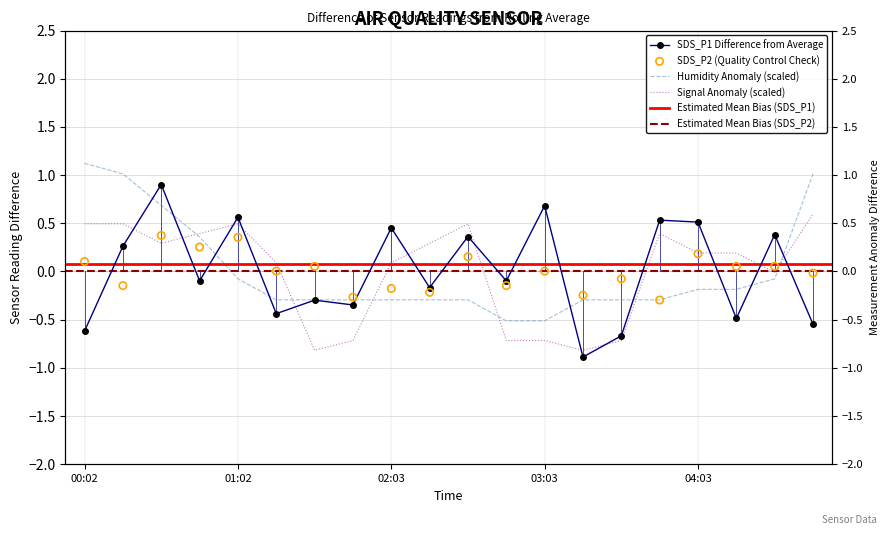

Which series has the largest total across all categories?

SDS_P2